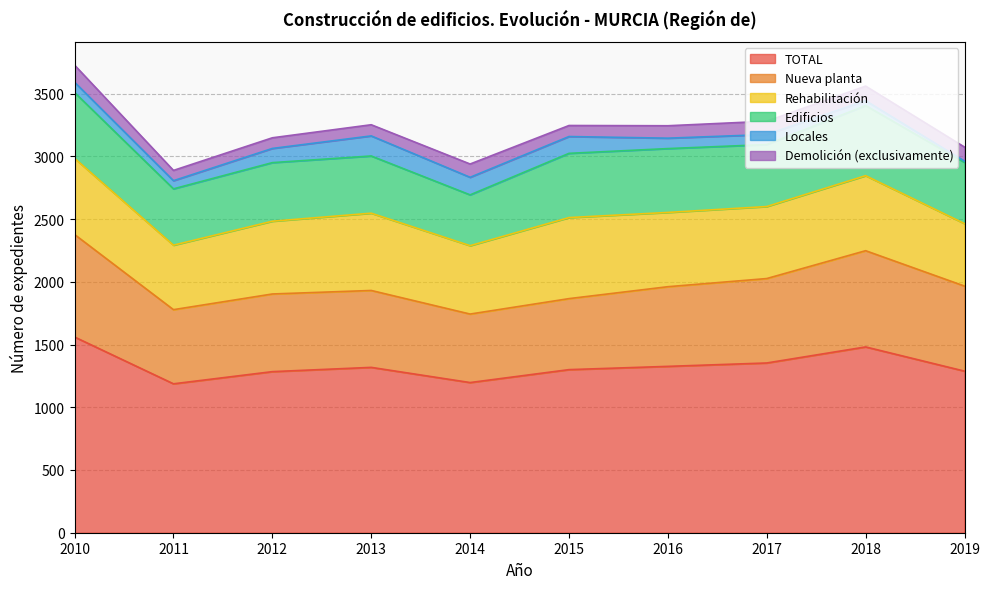

What is the difference between the maximum and minimum values in the Rehabilitación series?

148